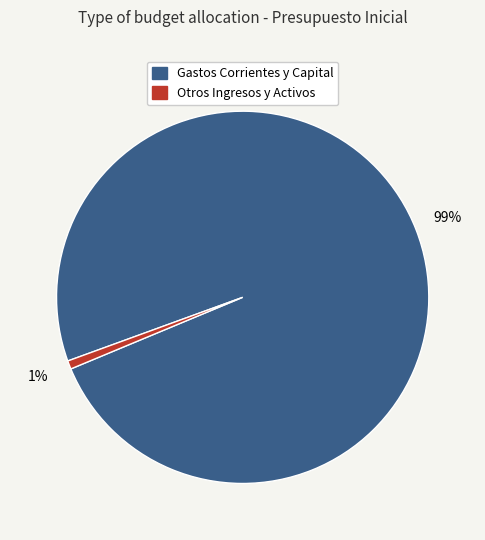

Is there any slice that represents more than half of the pie?

Yes